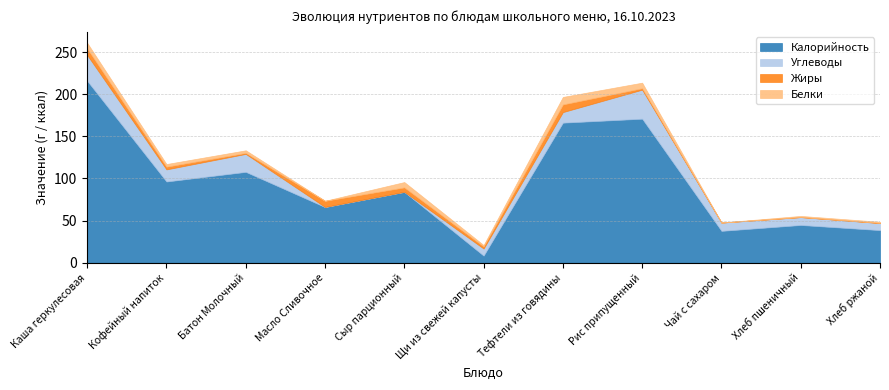

How many categories are shown in the chart?

11